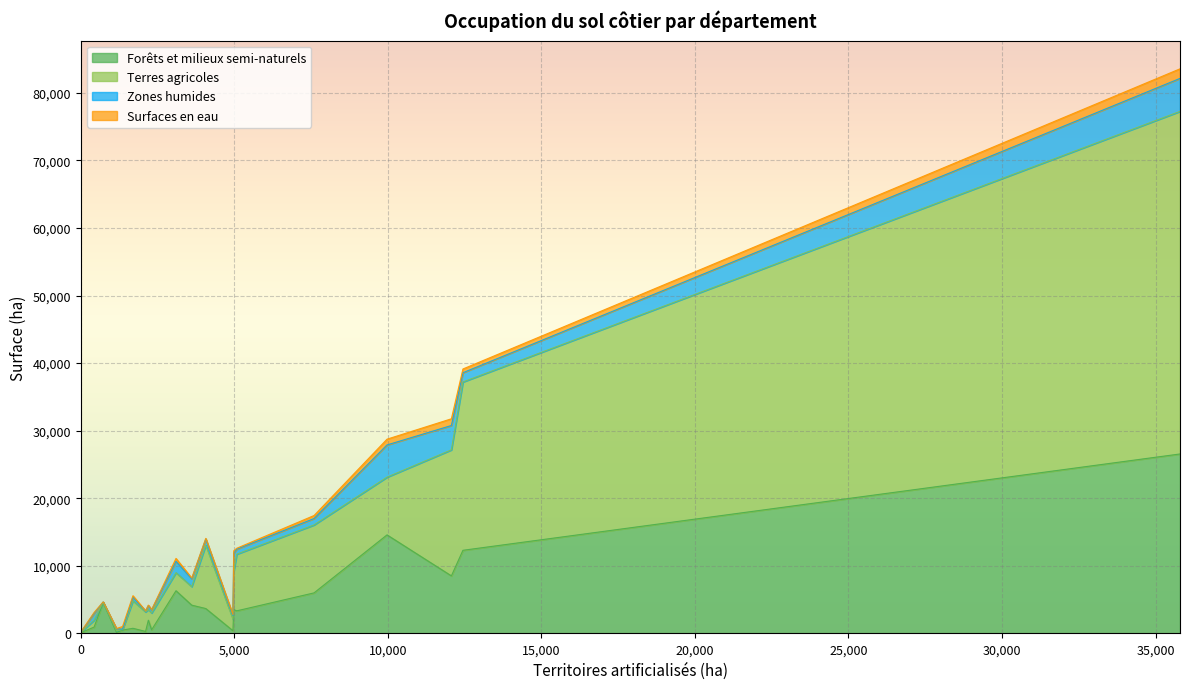

What are all the series names shown in the legend?

Forêts et milieux semi-naturels, Terres agricoles, Zones humides, Surfaces en eau